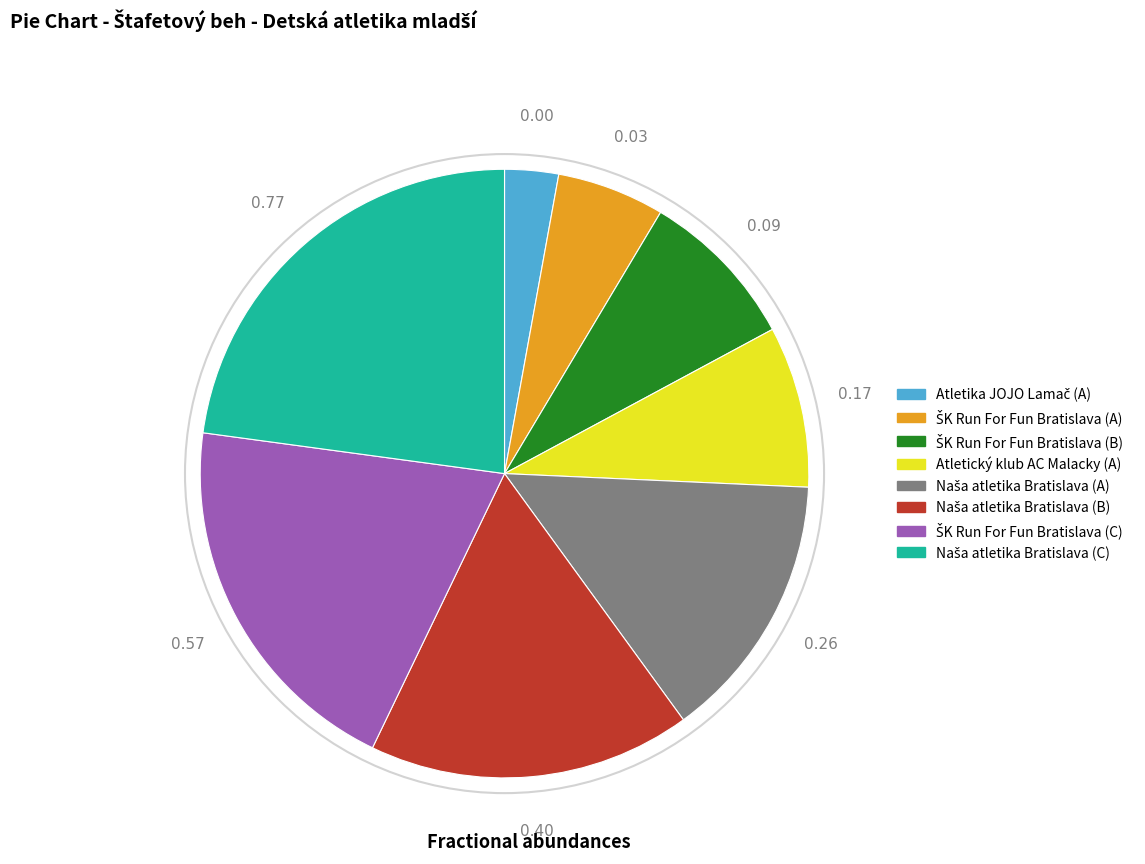

Is there any slice that represents more than half of the pie?

No